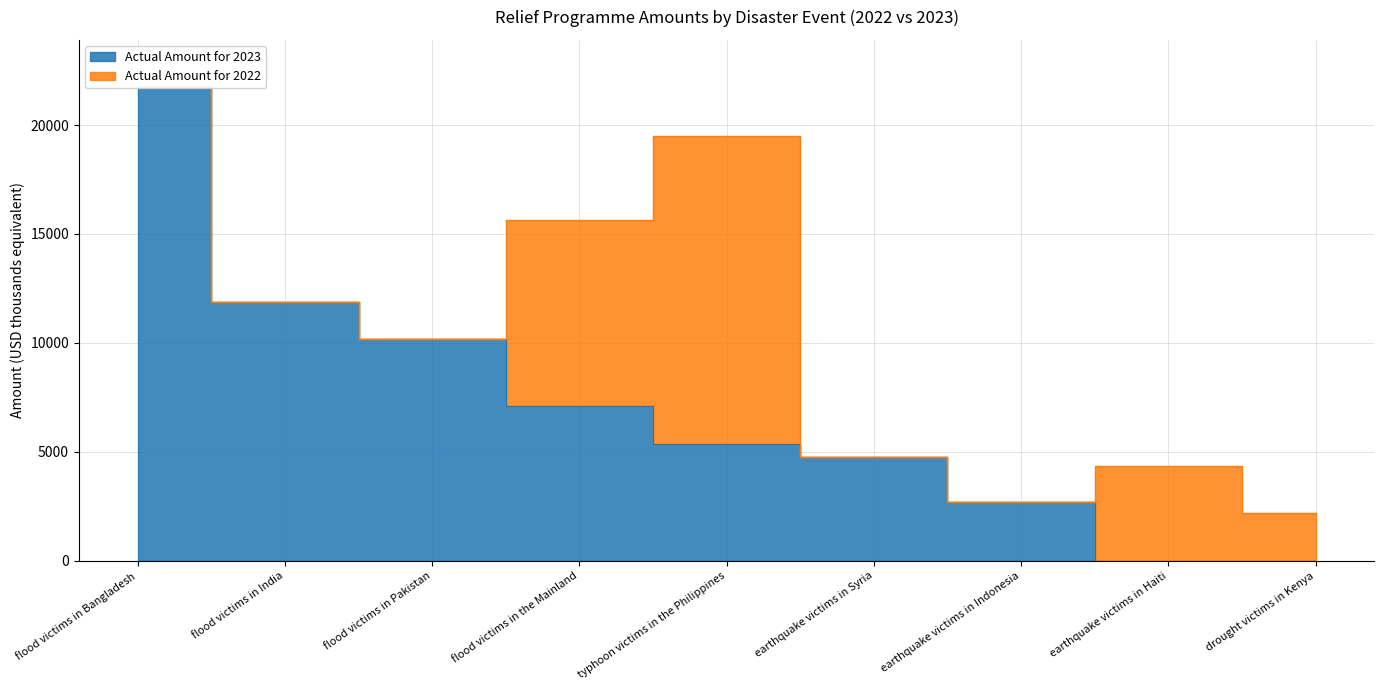

Which category has the highest value across all series?

flood victims in Bangladesh